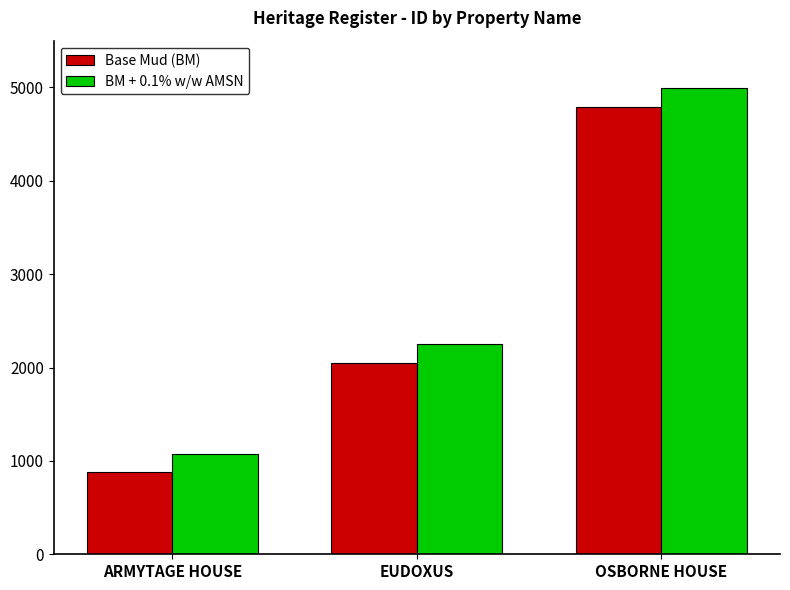

At which label is Base Mud (BM) closest to 2834?

EUDOXUS